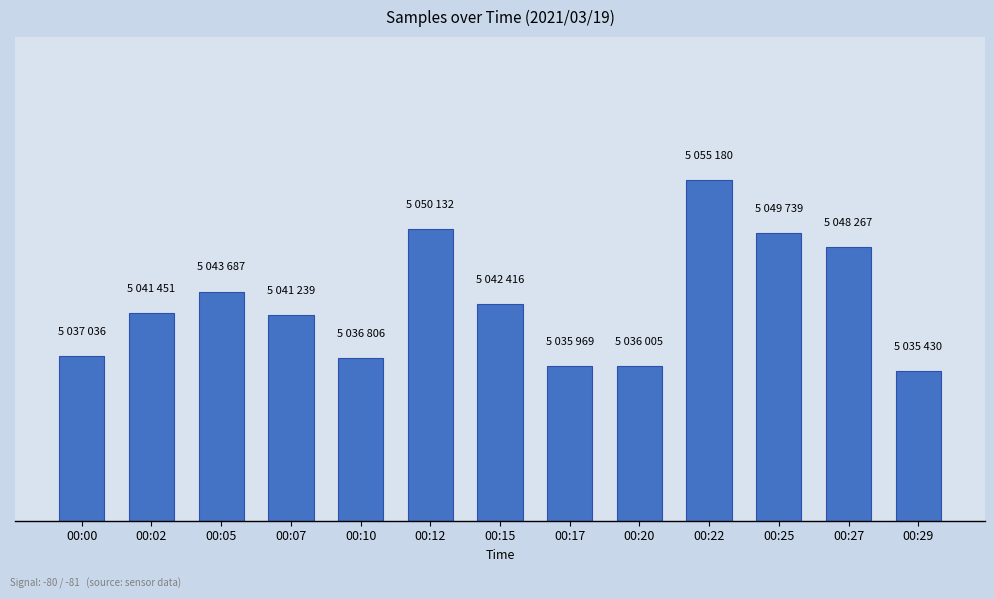

Reading right to left, transcribe all the data shown in this chart.

5035430	5048267	5049739	5055180	5036005	5035969	5042416	5050132	5036806	5041239	5043687	5041451	5037036